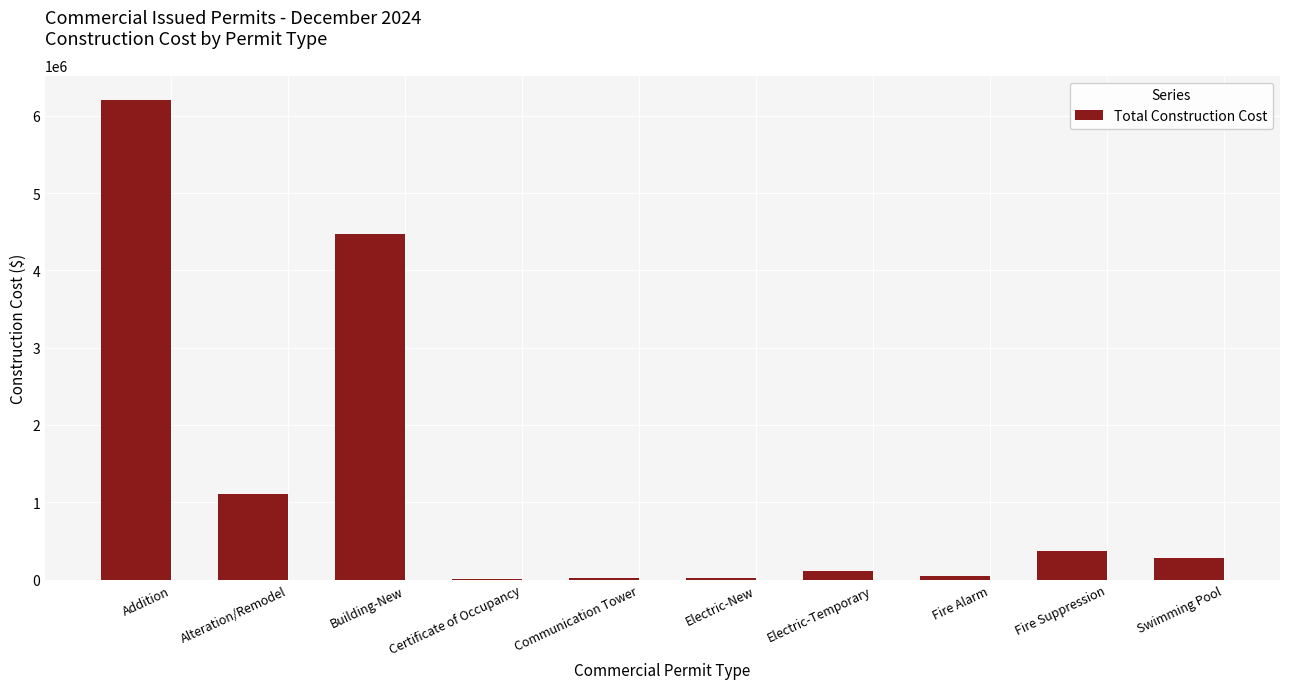

Where does the data first go above 280000?

Addition